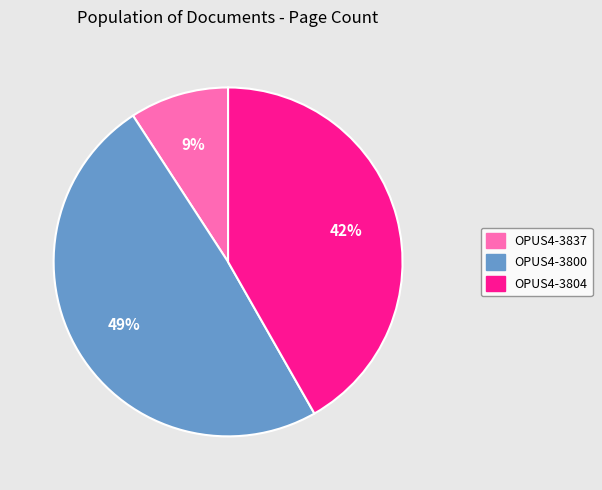

Which has a higher value, OPUS4-3837 or OPUS4-3800?

OPUS4-3800